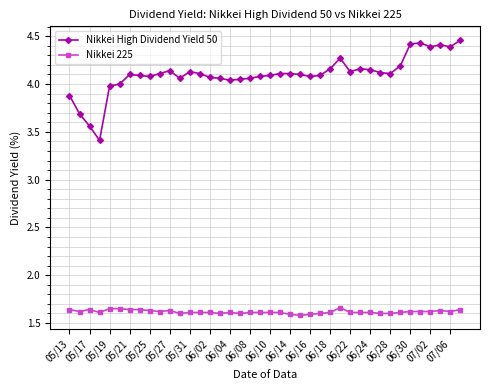

Rank the series by their maximum value, from highest to lowest.

Nikkei High Dividend Yield 50, Nikkei 225